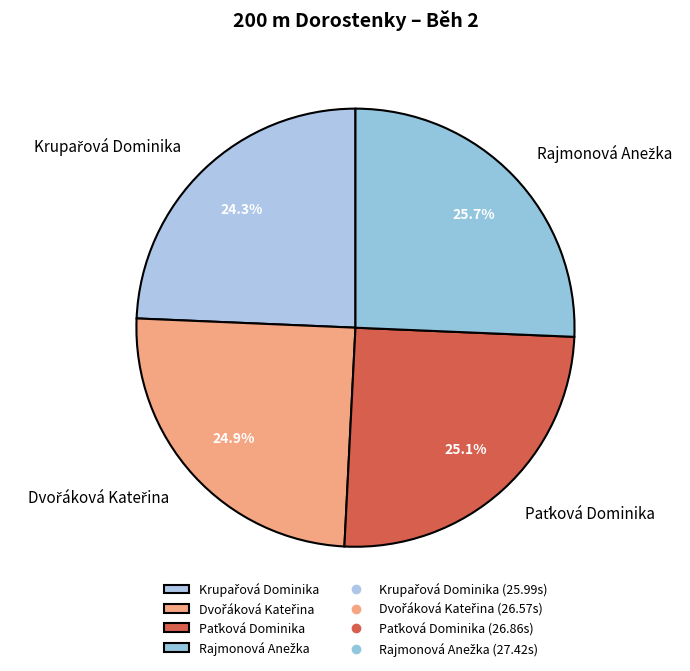

Does any single category account for the majority?

No